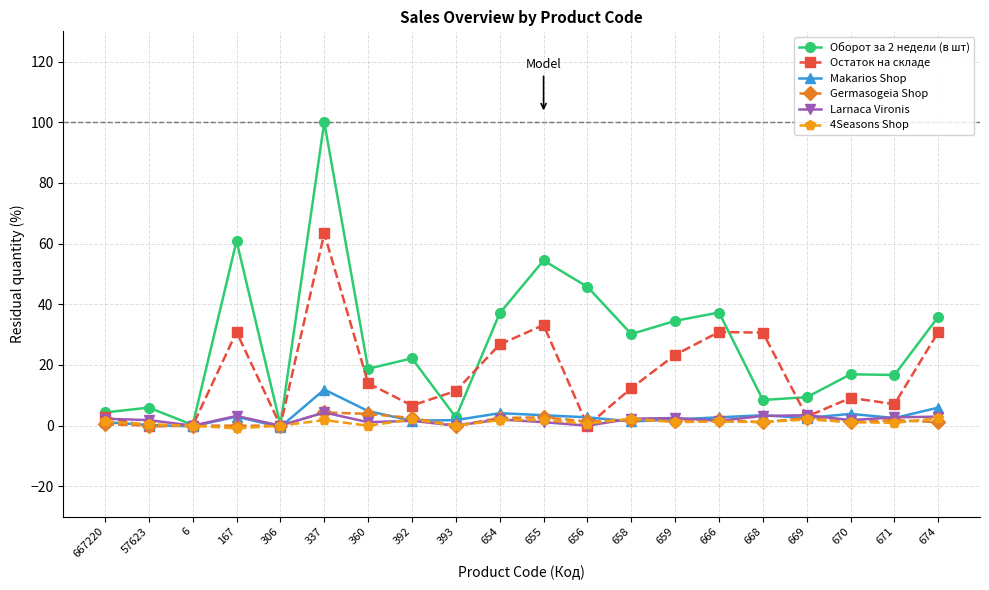

Which series has the largest range (max minus min)?

Оборот за 2 недели (в шт)